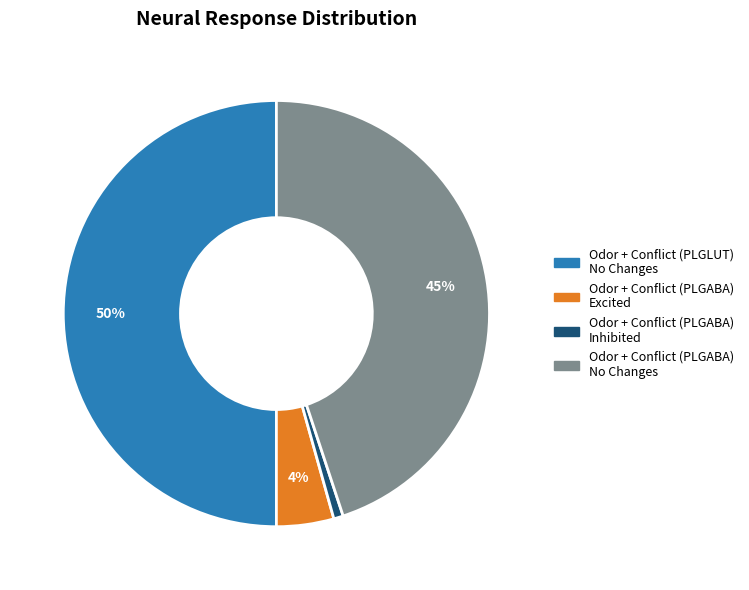

To the nearest percent, what is the average slice percentage?

25%